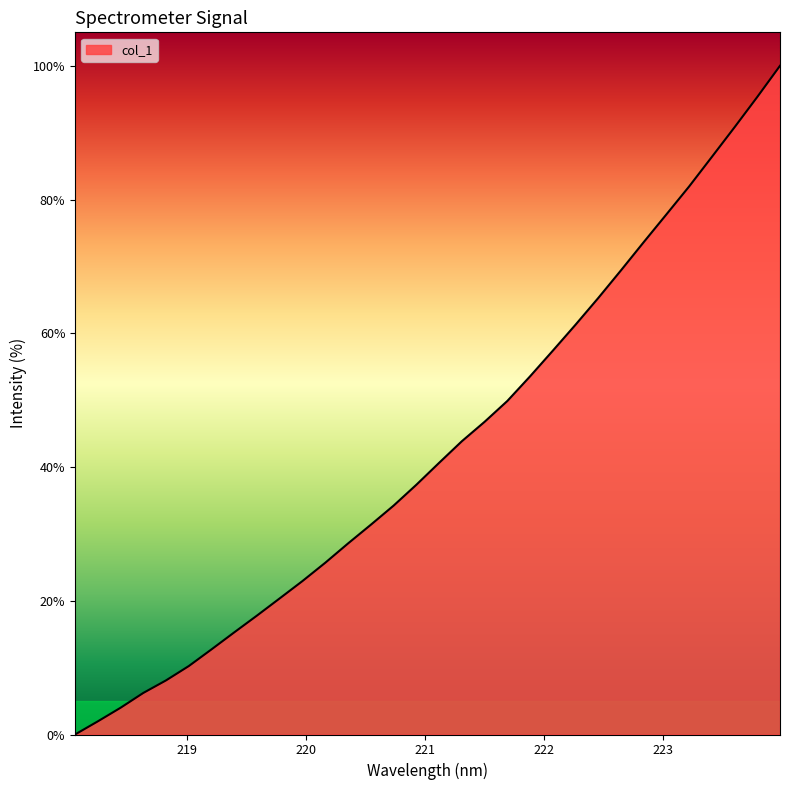

What is the difference between the maximum and minimum values?

100.0